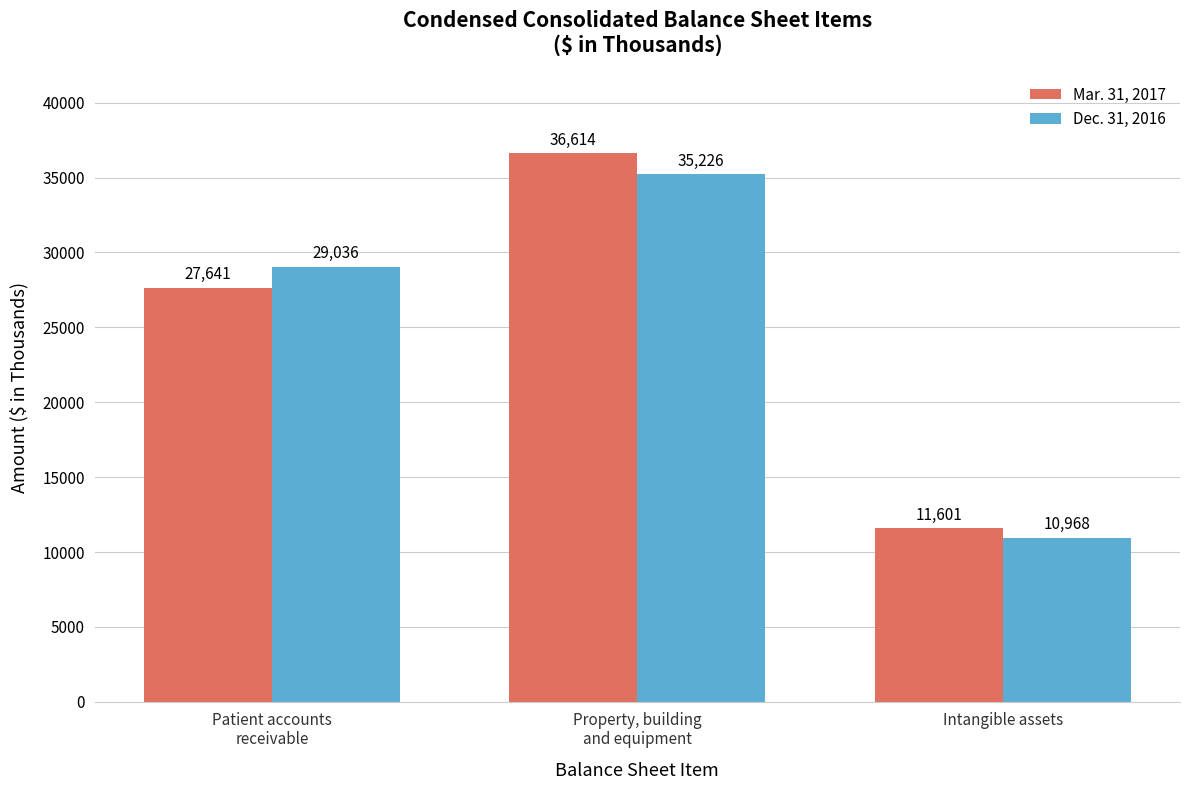

How many bars are there in total?

6